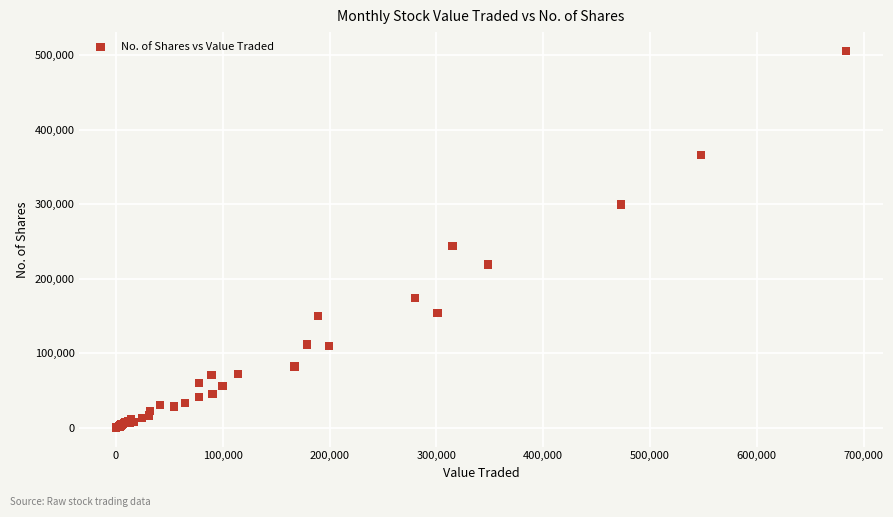

What Y value in the scatter plot is closest to 252788?

244247